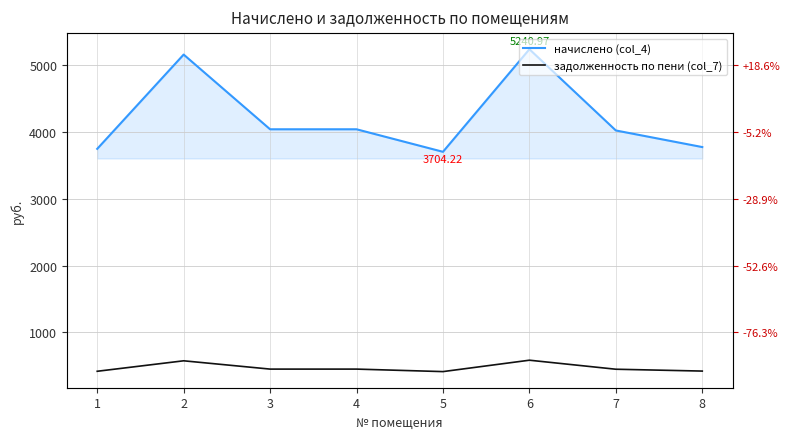

True or false: начислено (col_4) and задолженность по пени (col_7) cross at least once.

False